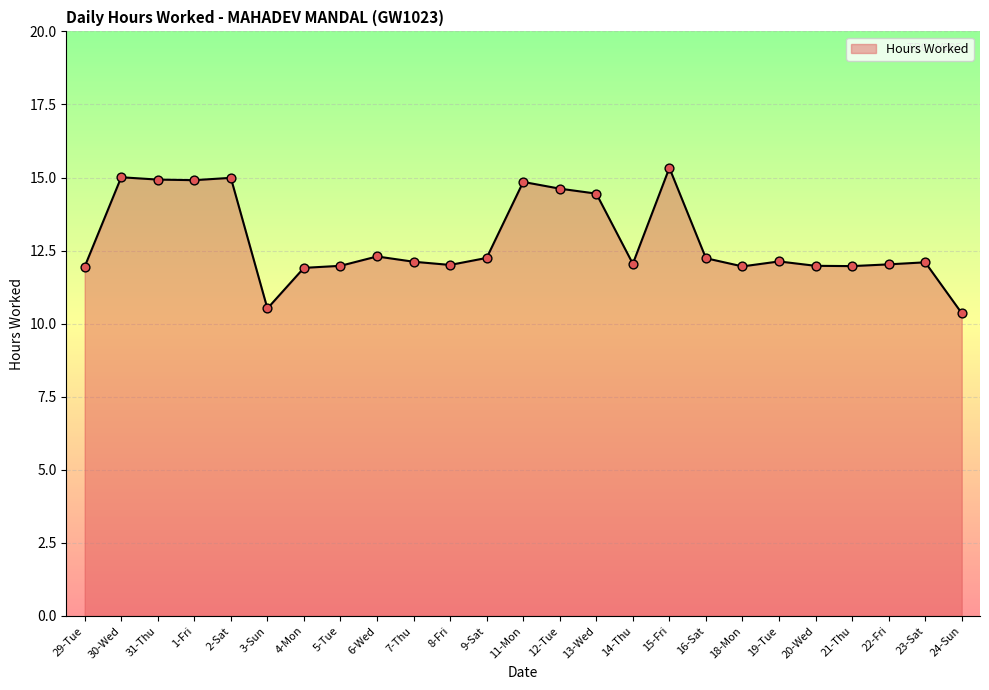

Approximately how many times larger is the value at 20-Wed compared to 3-Sun?

1.1